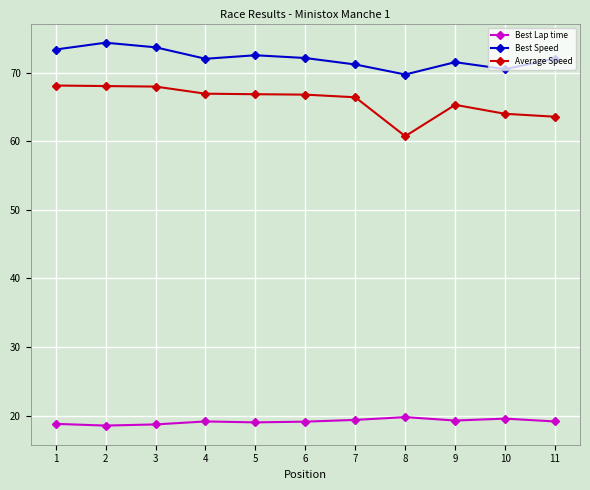

What is the difference between the highest and lowest values at 9?

52.3